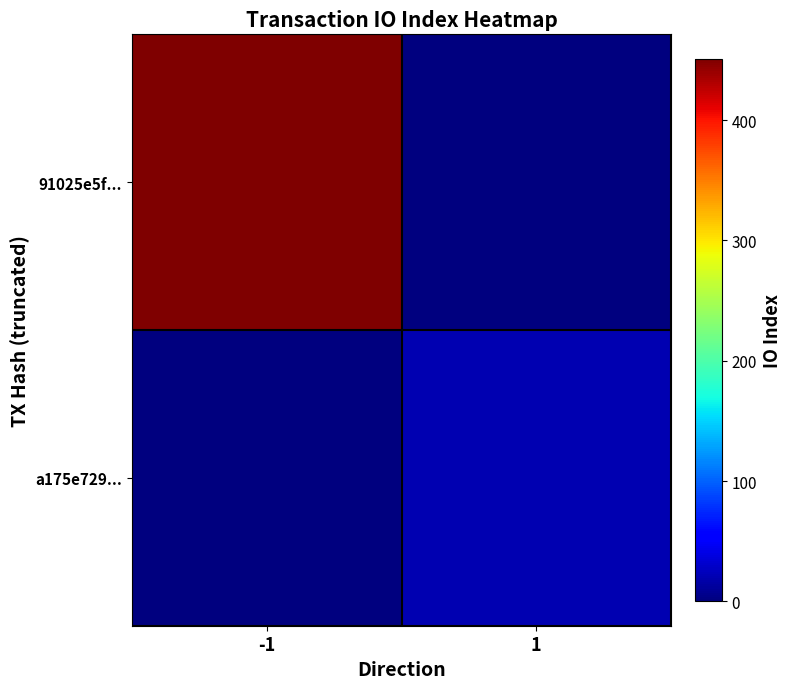

Between -1 and 1, which series saw the biggest shift?

91025e5f...